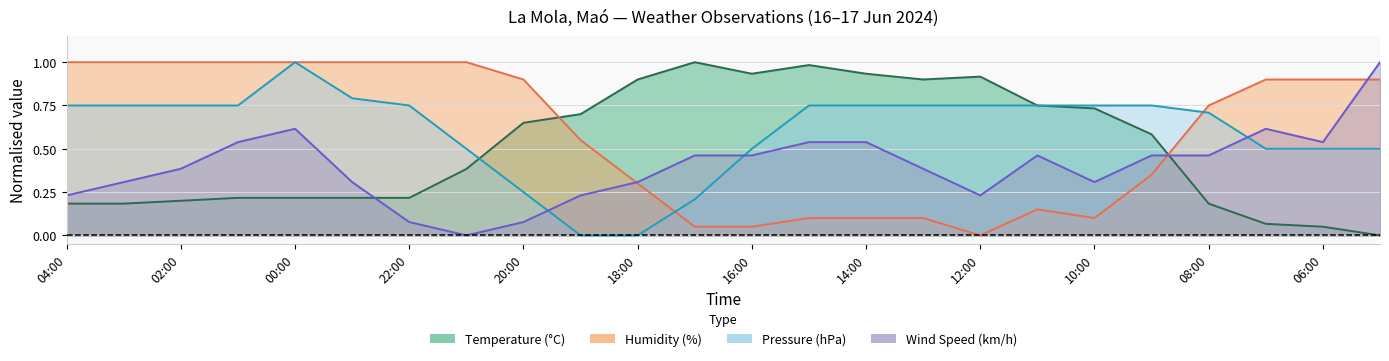

At how many categories does at least one series exceed 0?

24